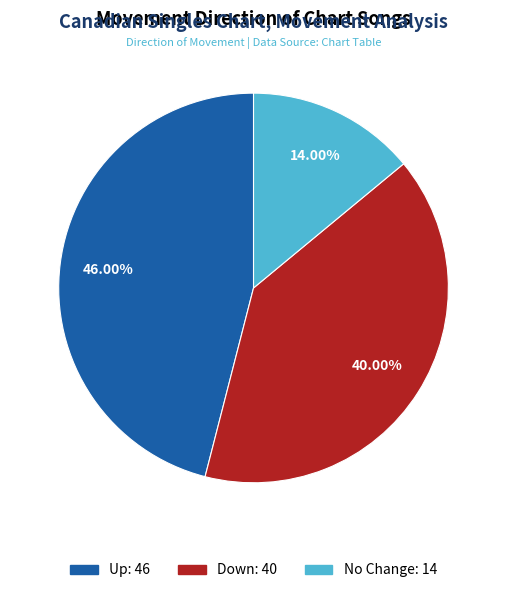

Does any single category account for the majority?

No